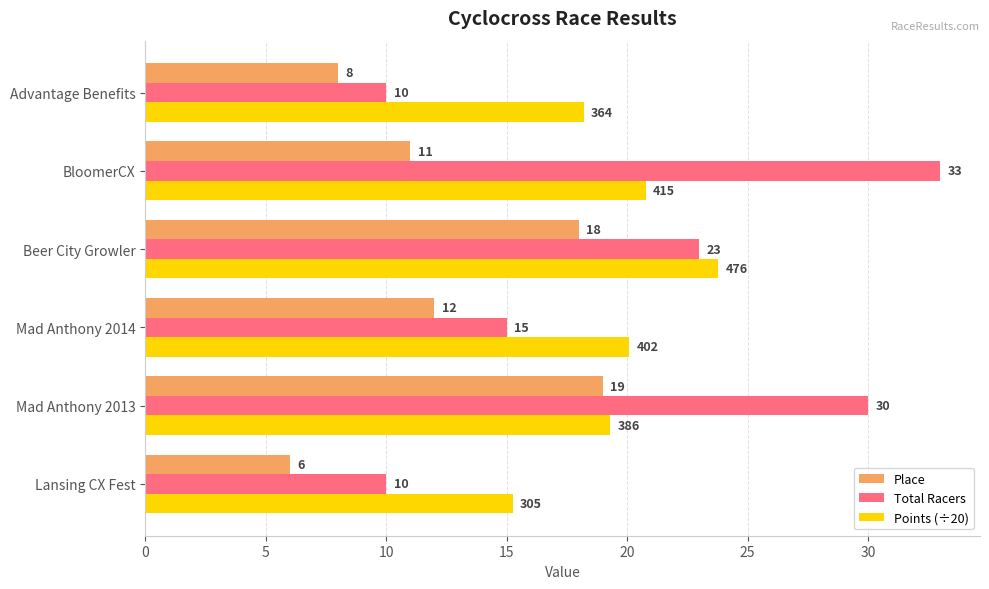

Rank the series by their maximum value, from highest to lowest.

Total Racers, Points (÷20), Place